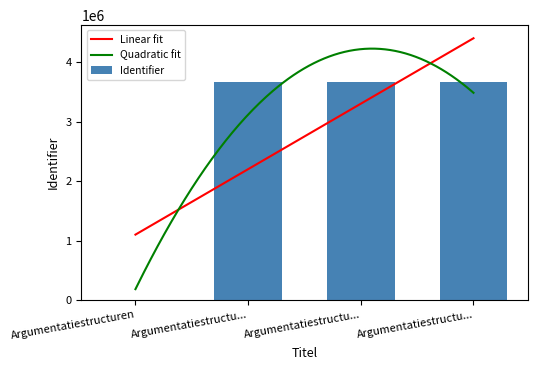

What is the maximum value for Quadratic fit?

4232688.6